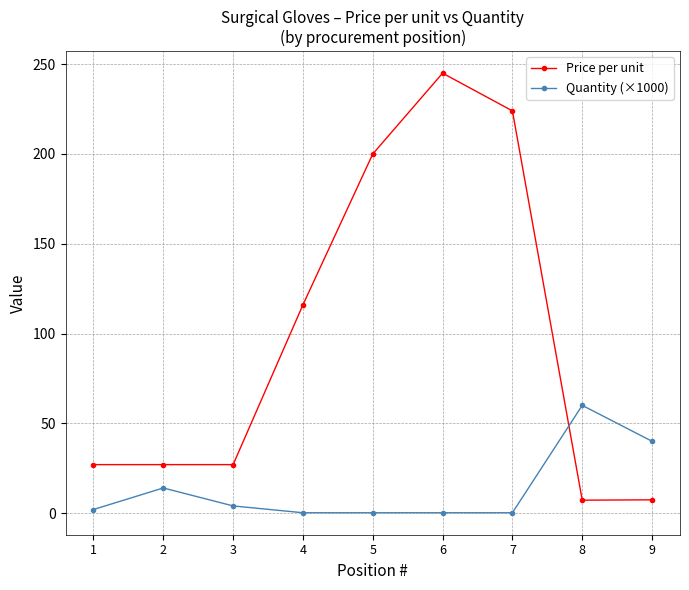

True or false: Quantity (×1000) has more than 0 points higher than both neighbors.

True